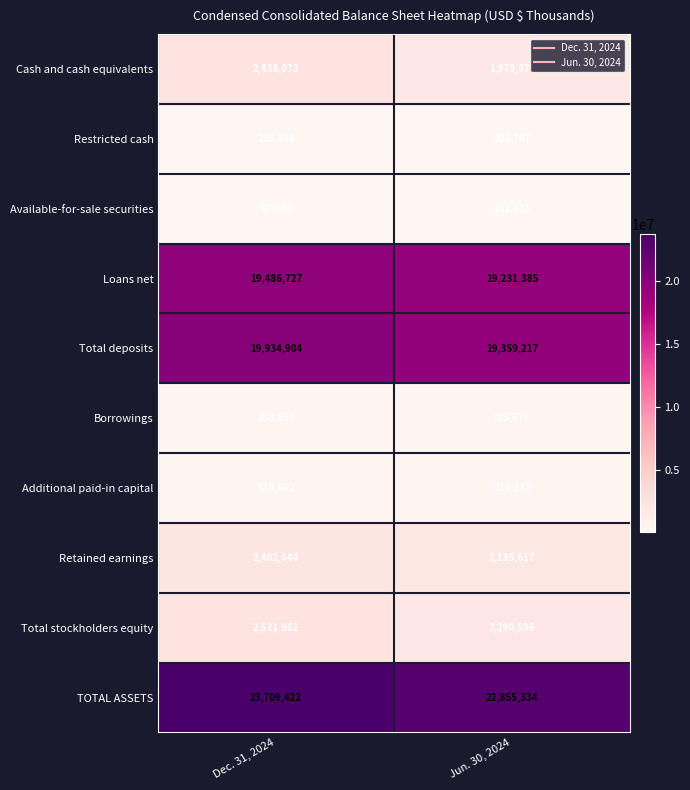

At how many categories does at least one series exceed 22815114?

2